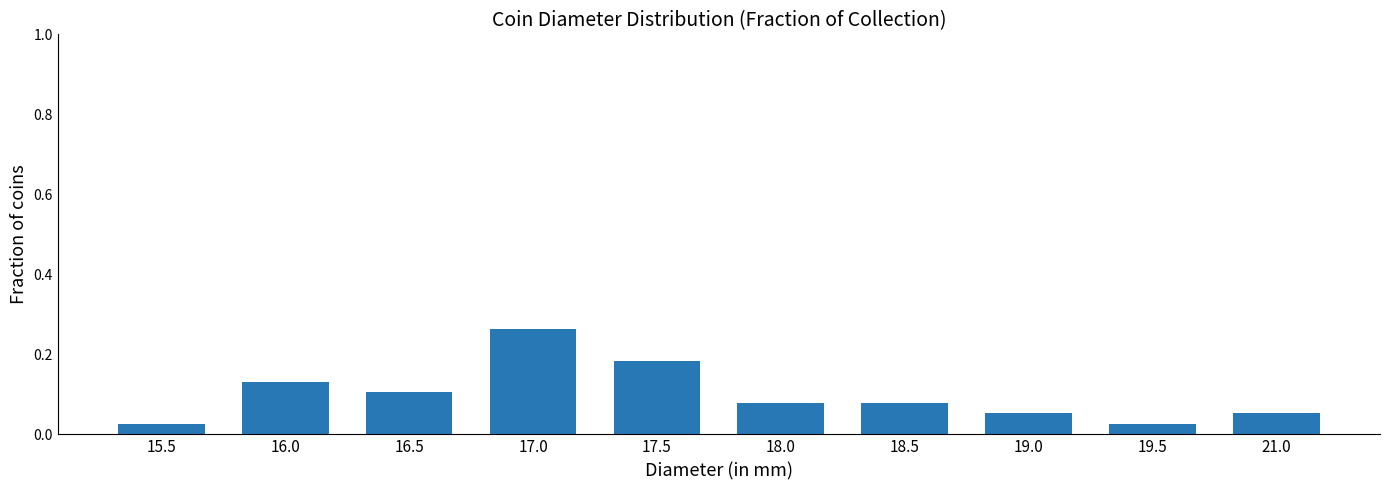

How many bars are there in total?

10